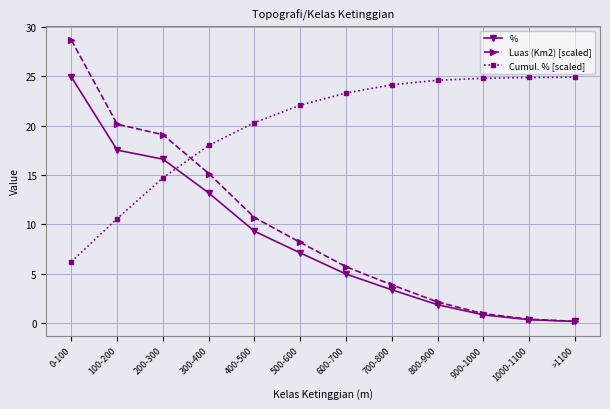

How many values in the Cumul. % [scaled] series exceed 23?

6